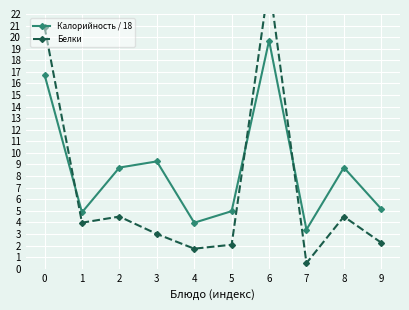

What is the value of the Калорийность / 18 point at the 4th from the left?

9.3